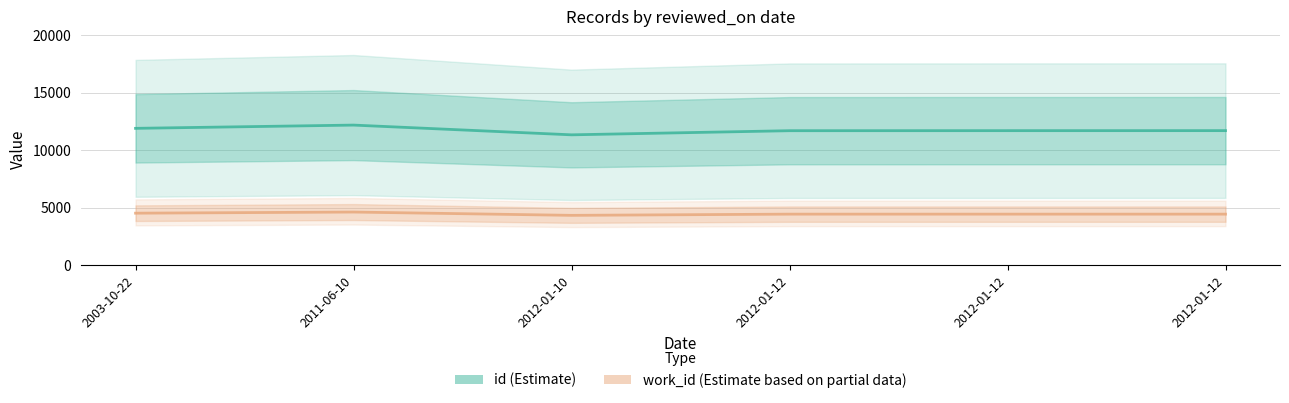

What is the minimum value shown in the chart?

4339